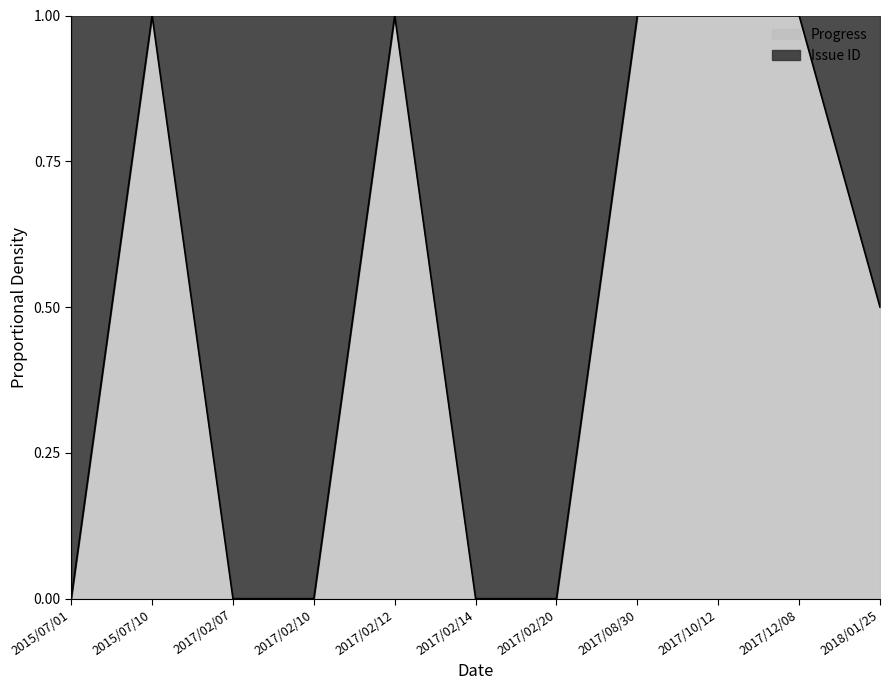

What is the difference between the second highest and second lowest values?

1.0